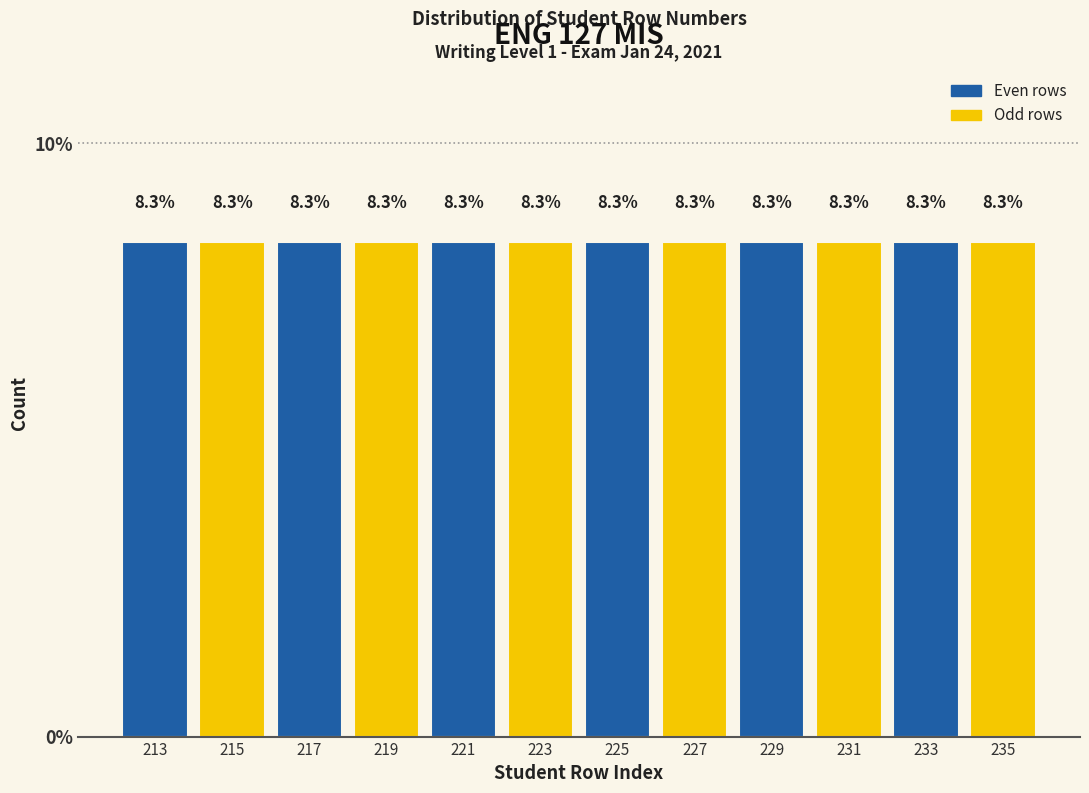

Reading left to right, list every bar in this chart as the range it spans on the x-axis followed by its height.

212 to 214: 8.3
214 to 216: 8.3
216 to 218: 8.3
218 to 220: 8.3
220 to 222: 8.3
222 to 224: 8.3
224 to 226: 8.3
226 to 228: 8.3
228 to 230: 8.3
230 to 232: 8.3
232 to 234: 8.3
234 to 236: 8.3